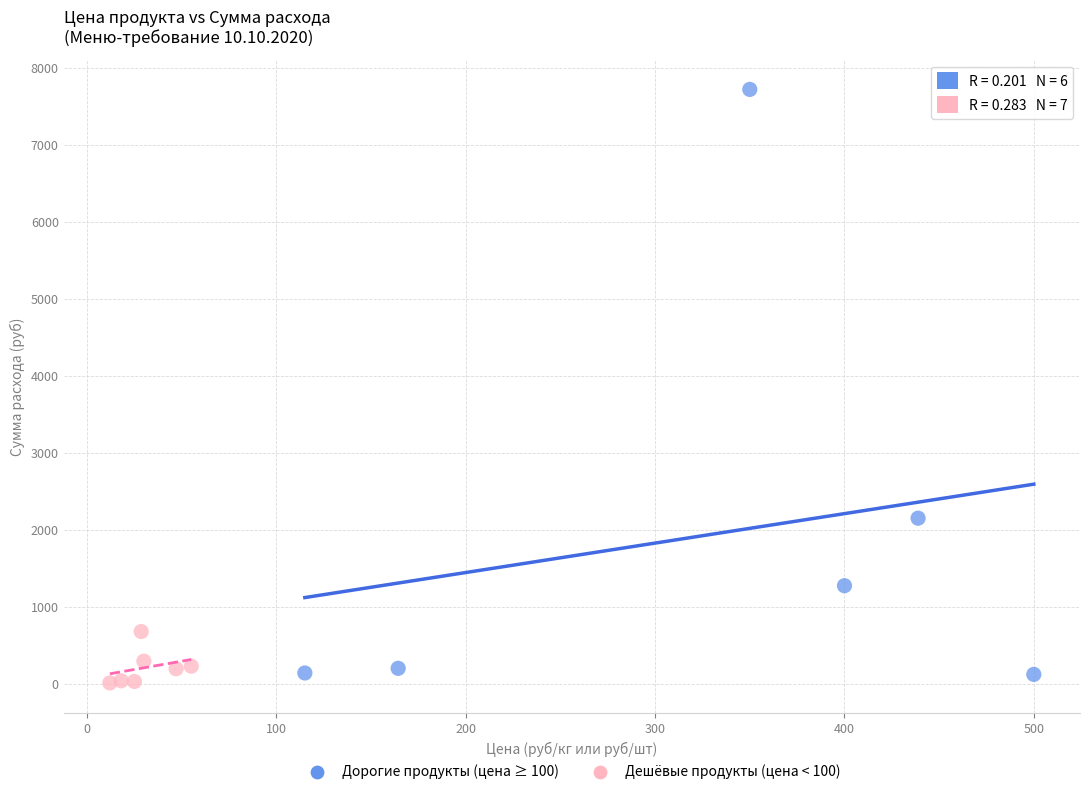

Which series has the widest spread of Y values?

Дорогие продукты (цена ≥ 100)